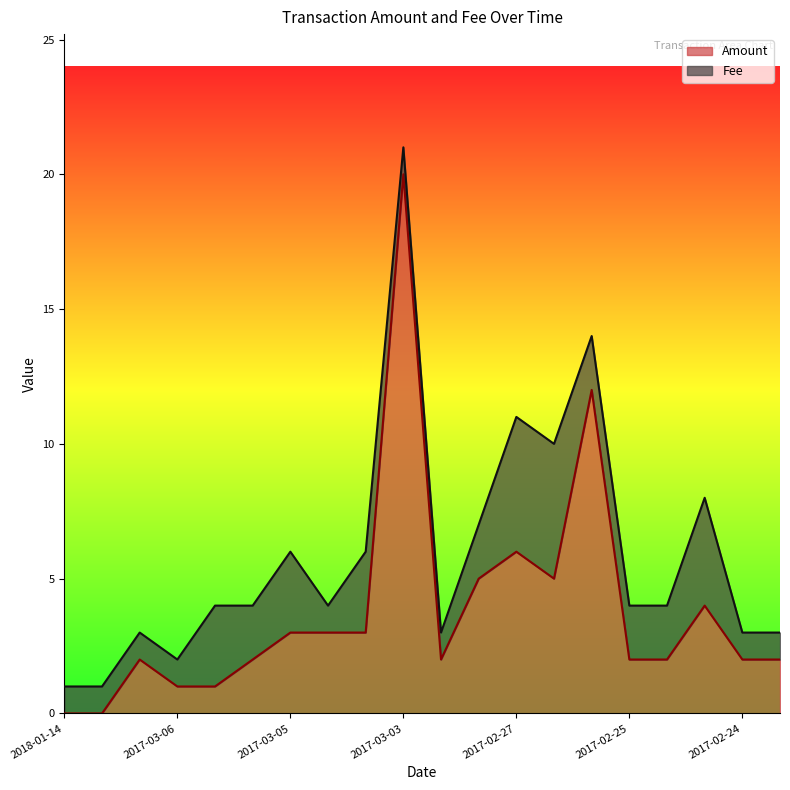

Is it true that the value at 2017-02-24 is 3.1?

False